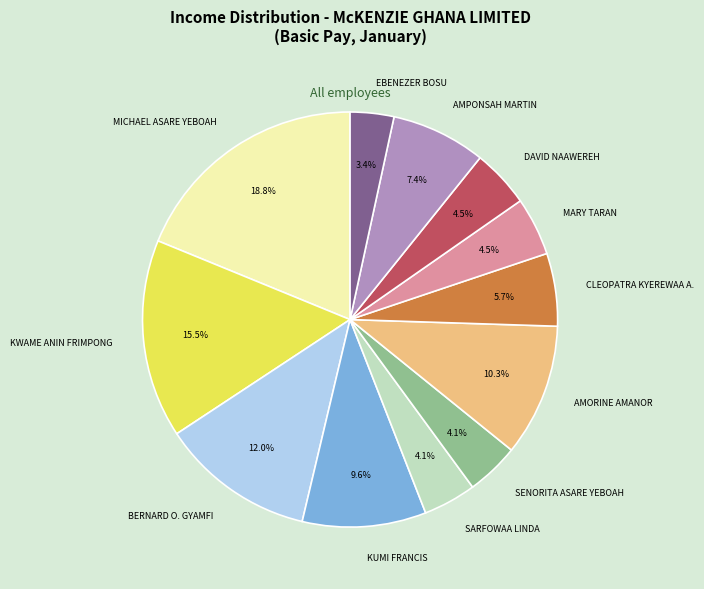

What is the smallest slice in the pie chart?

EBENEZER BOSU